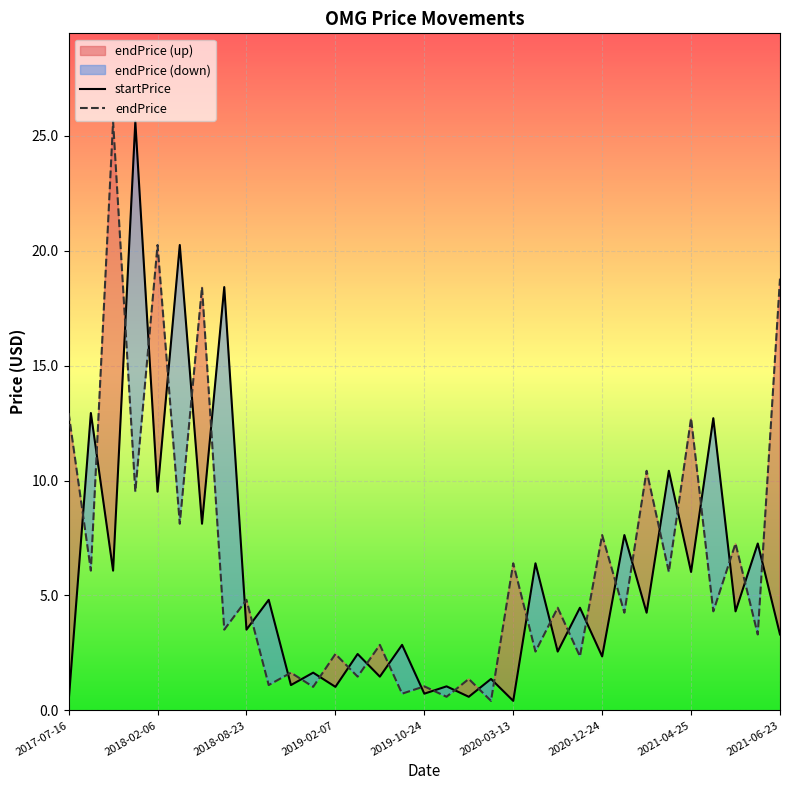

What is the maximum value for endPrice?

25.6